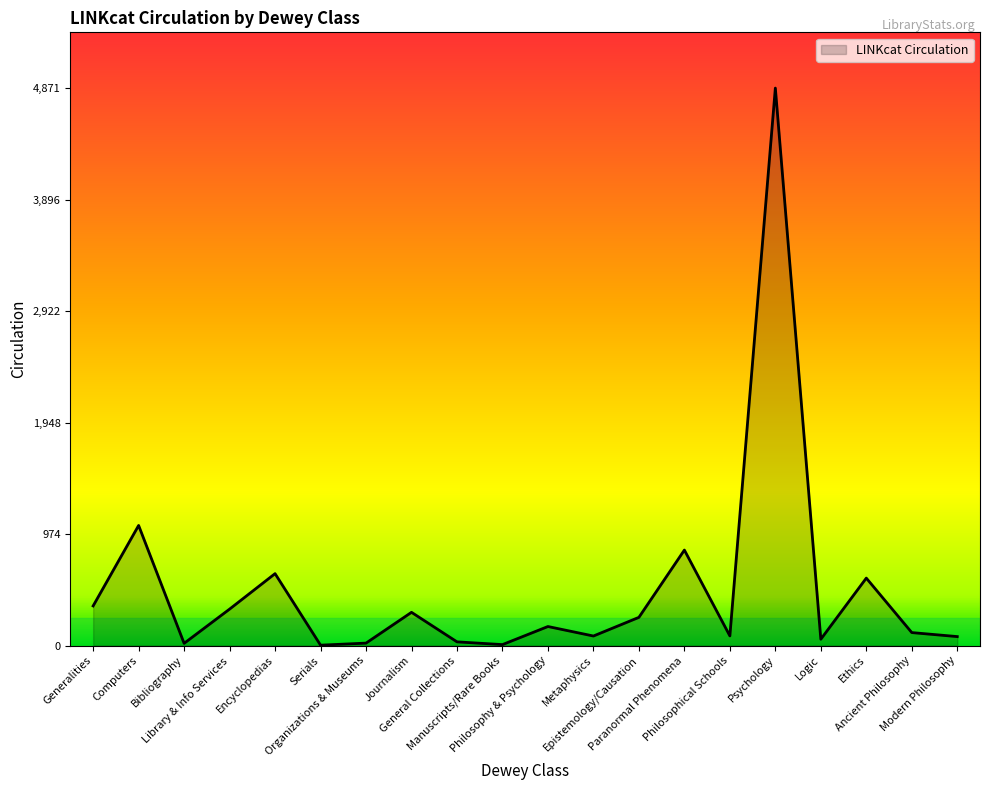

What is the difference between the maximum and minimum values?

4867